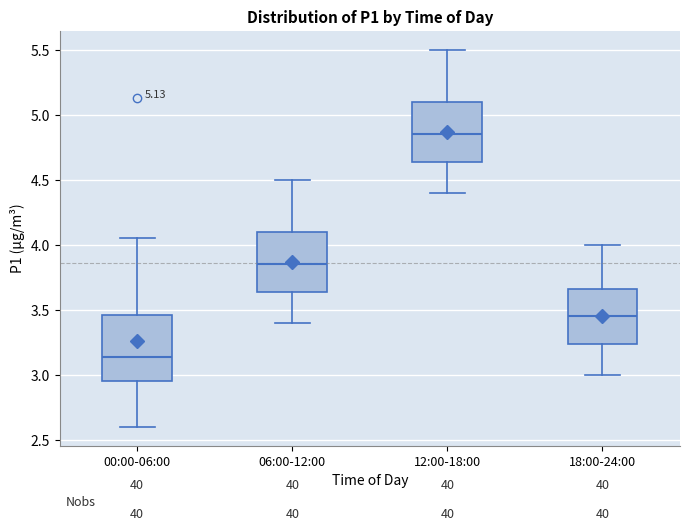

Which box has the highest median line?

12:00-18:00